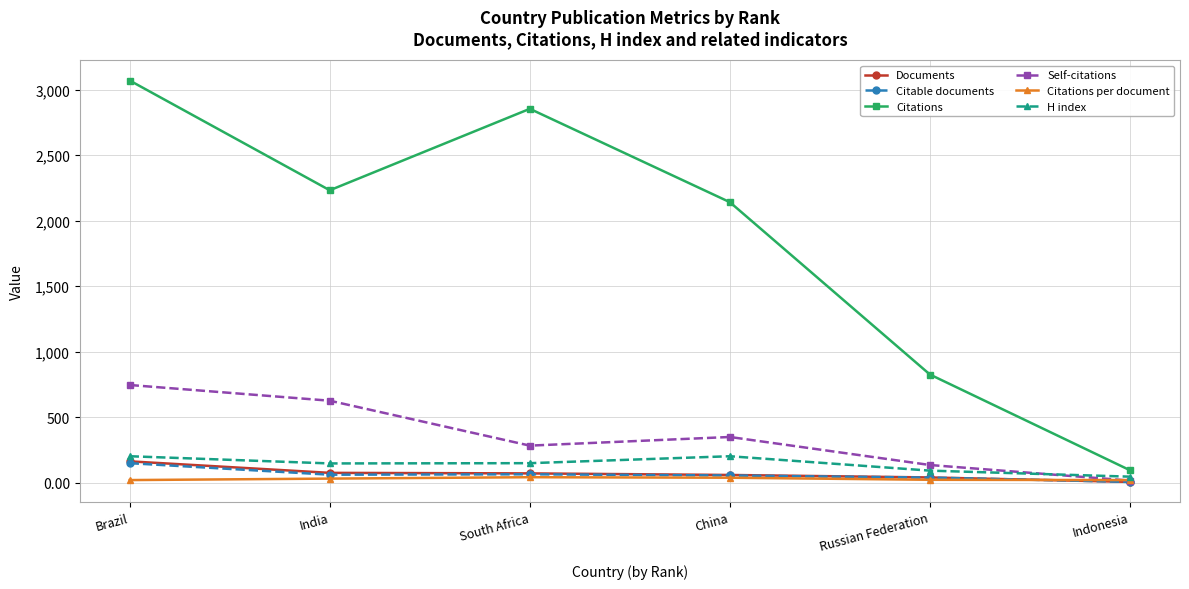

What is the average value of the Citable documents series?

61.3